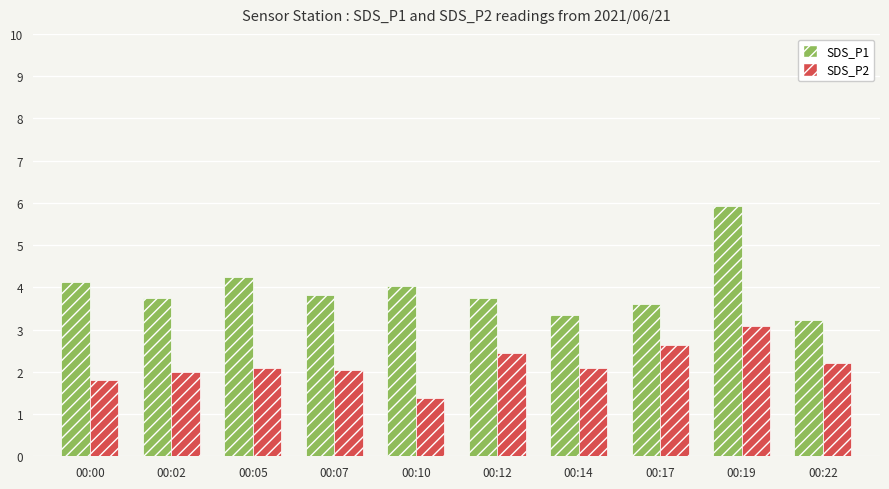

Which category has the lowest value in the SDS_P2 series?

00:10